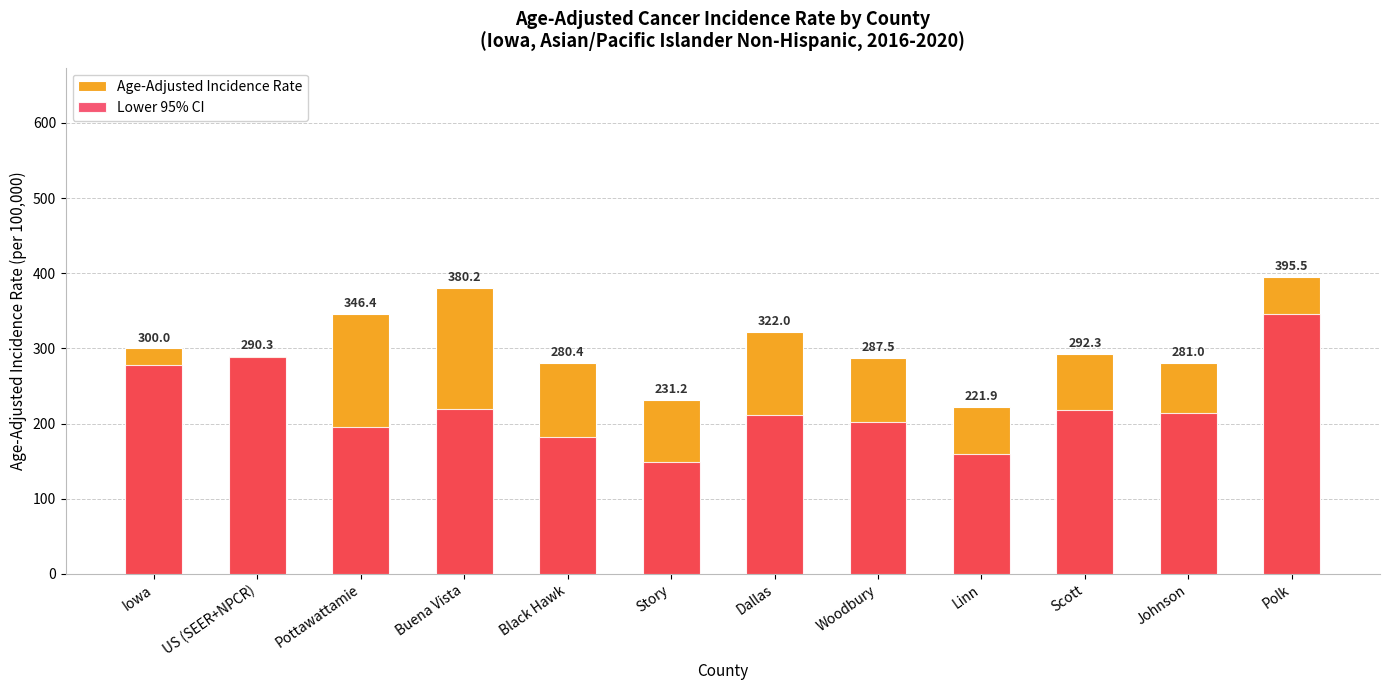

Reading left to right, extract all data points from this chart.

Age-Adjusted Incidence Rate: Iowa=300.0	US (SEER+NPCR)=290.3	Pottawattamie=346.4	Buena Vista=380.2	Black Hawk=280.4	Story=231.2	Dallas=322.0	Woodbury=287.5	Linn=221.9	Scott=292.3	Johnson=281.0	Polk=395.5
Lower 95% CI: Iowa=277.7	US (SEER+NPCR)=289.2	Pottawattamie=195.9	Buena Vista=219.4	Black Hawk=181.8	Story=148.4	Dallas=211.6	Woodbury=202.1	Linn=159.0	Scott=217.8	Johnson=213.4	Polk=345.7